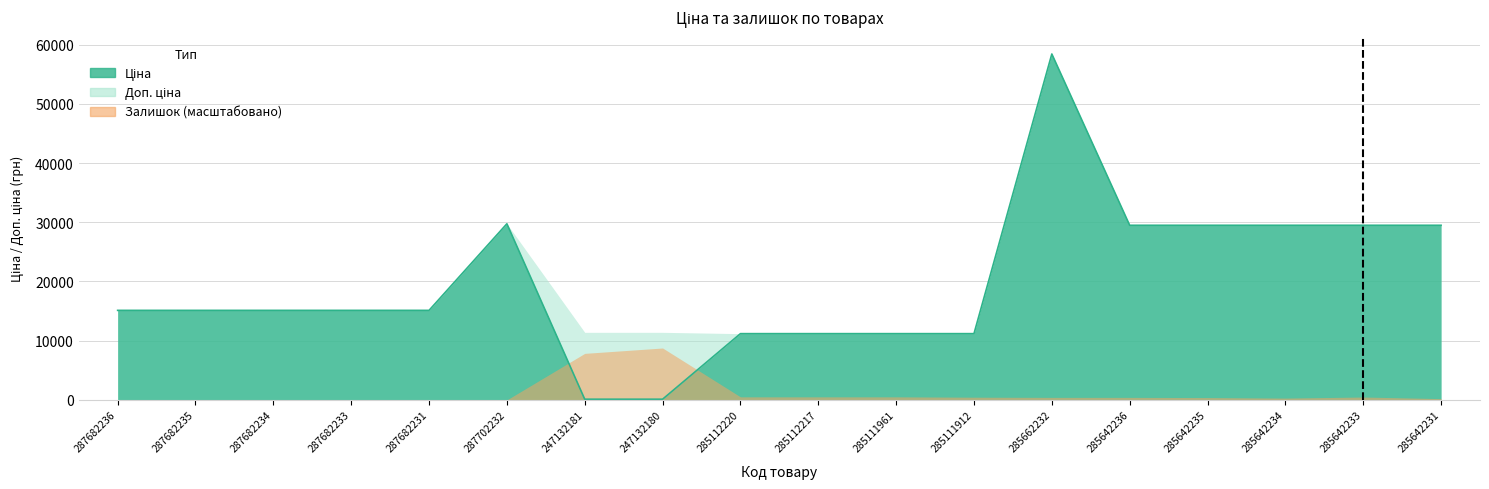

True or false: Ціна has a value of 114.1 at 247132181.

True